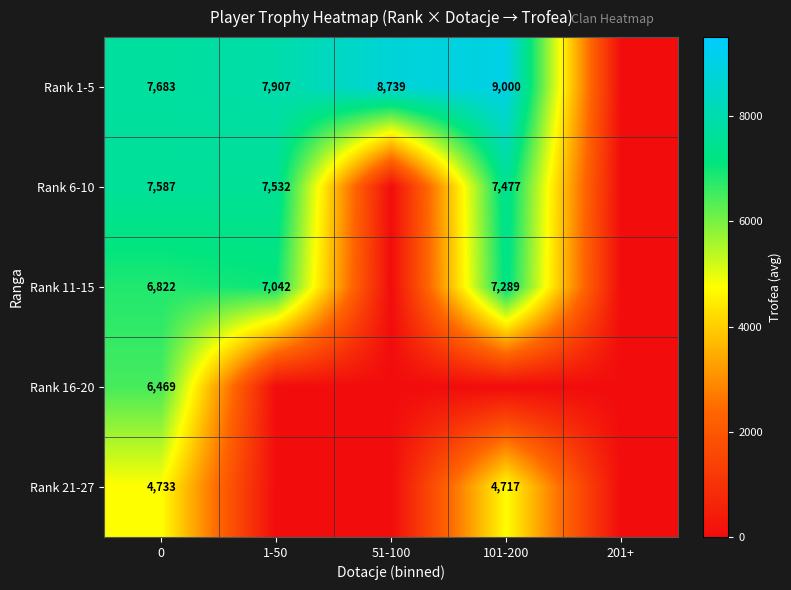

The value of Rank 6-10 at 0 is 2207. True or false?

False